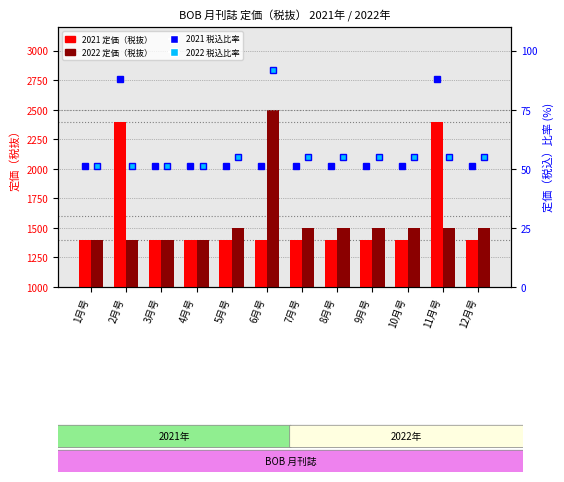

What are all the series names shown in the legend?

2021 定価（税抜）, 2022 定価（税抜）, 2021 税込比率, 2022 税込比率